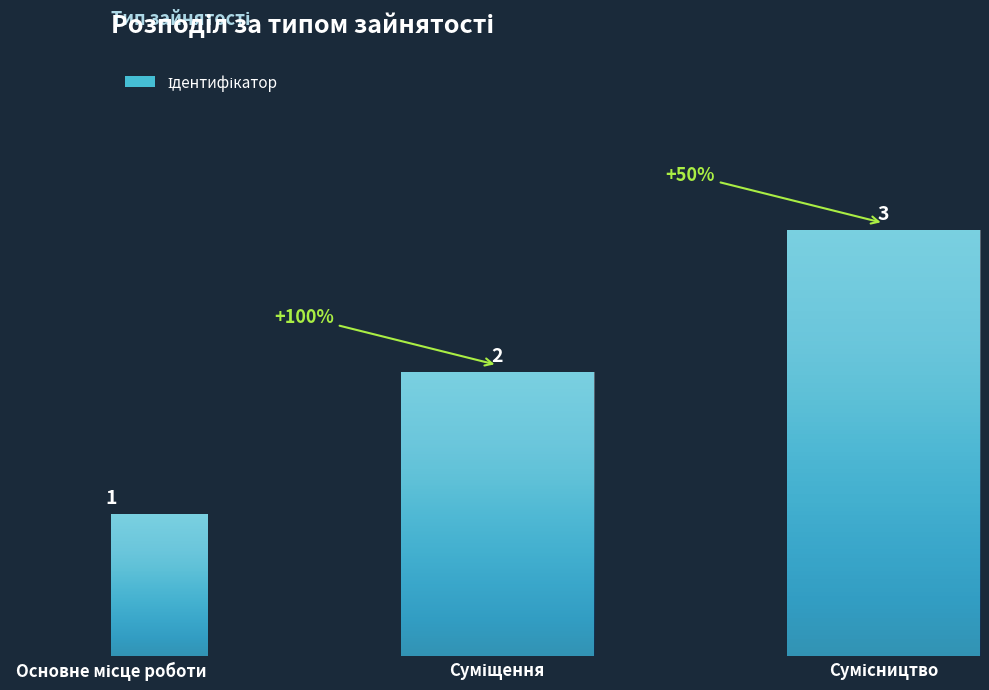

Count the values in the range 1 to 3.

3